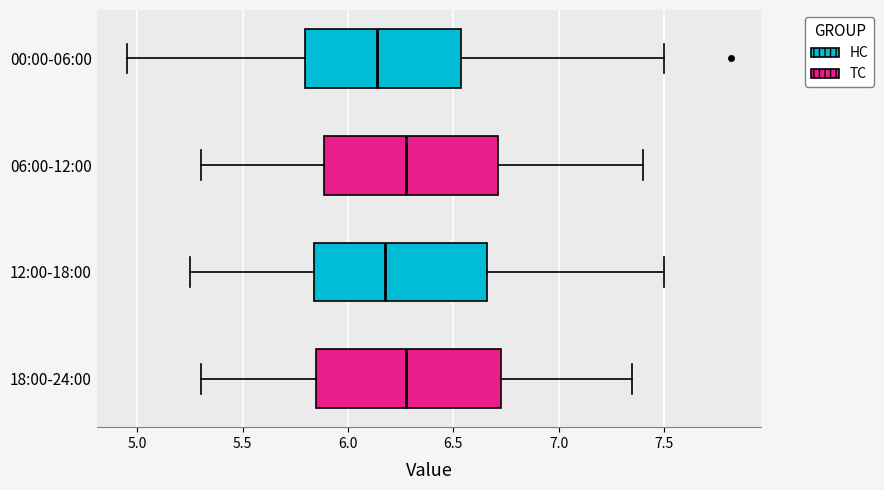

Reading bottom to top, read every box against the x-axis: the position of its median line, the range the box covers, and the ends of its whiskers. The values are not printed on the chart, so give them approximately, as read against the axis.

18:00-24:00: median 6.30, box 5.85 to 6.75, whiskers 5.30 to 7.35
12:00-18:00: median 6.20, box 5.85 to 6.65, whiskers 5.25 to 7.50
06:00-12:00: median 6.30, box 5.90 to 6.70, whiskers 5.30 to 7.40
00:00-06:00: median 6.15, box 5.80 to 6.55, whiskers 4.95 to 7.50